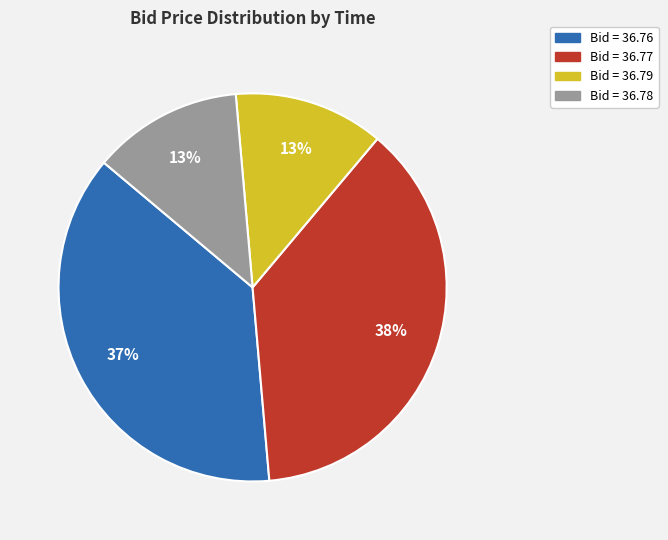

To the nearest percent, what is the difference between the largest and smallest slice percentages?

25%